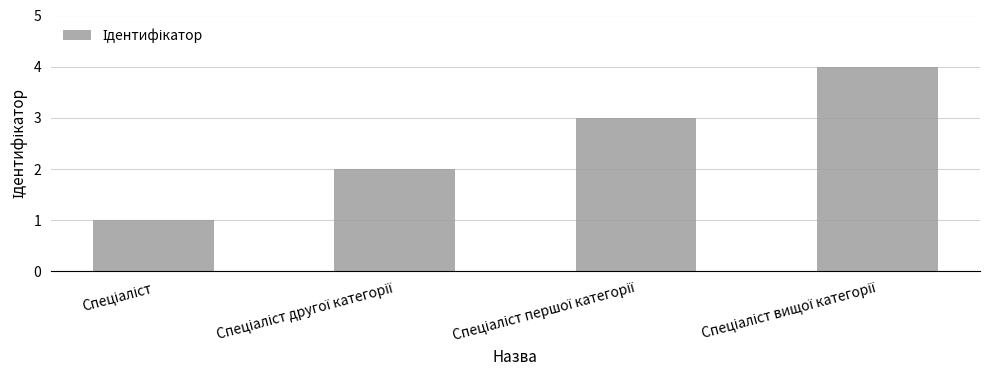

What is the sum of all values?

10